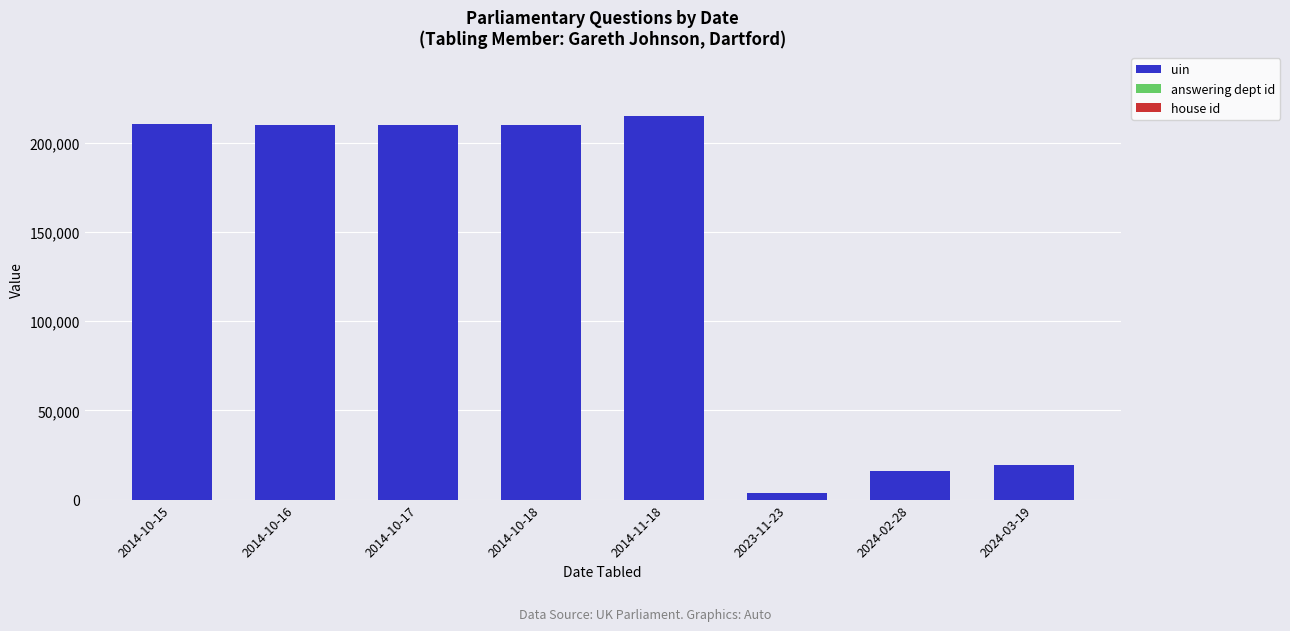

The value of uin at 2014-10-18 is 72769. True or false?

False